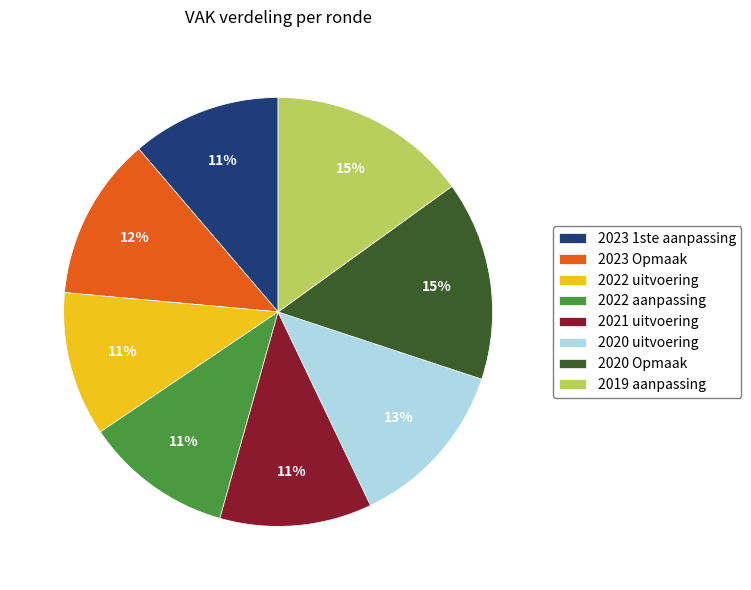

Count the number of slices in the pie.

8